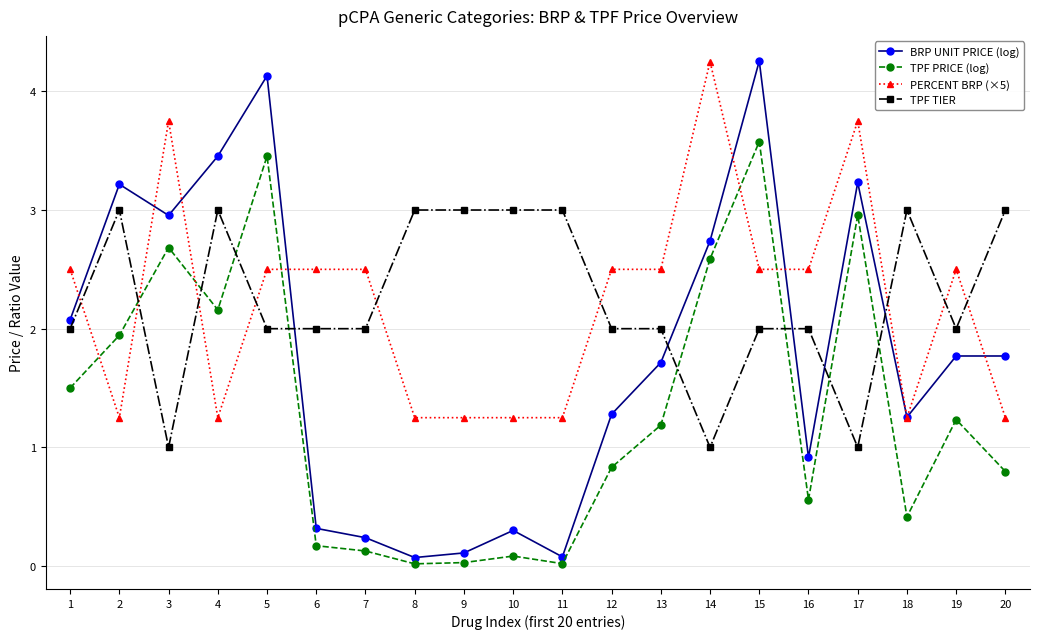

The value of PERCENT BRP (×5) at 6 is 4.3. True or false?

False